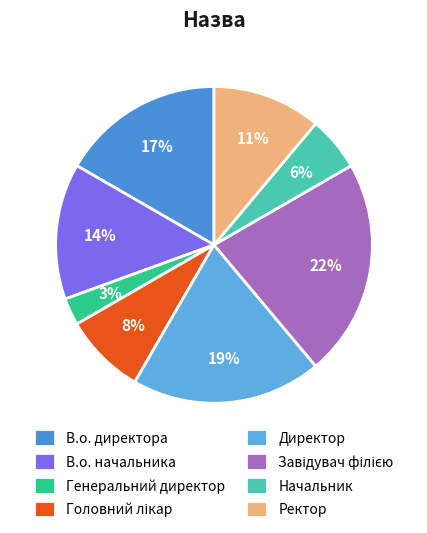

What percentage is the Генеральний директор slice, to the nearest percent?

3%